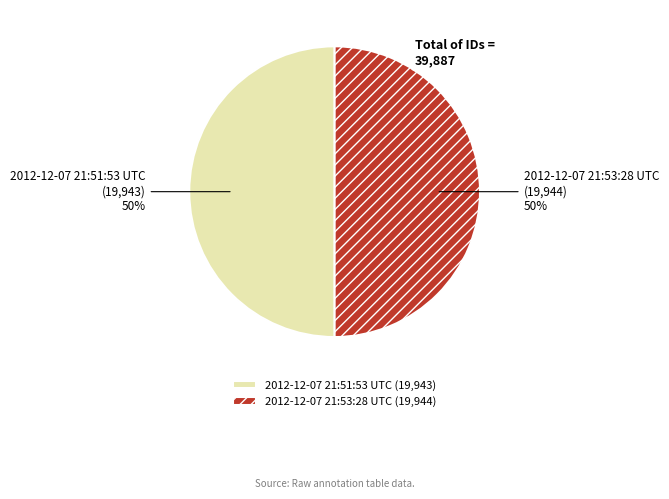

What is the ratio of the value at 2012-12-07 21:51:53 UTC to the value at 2012-12-07 21:53:28 UTC?

1.0